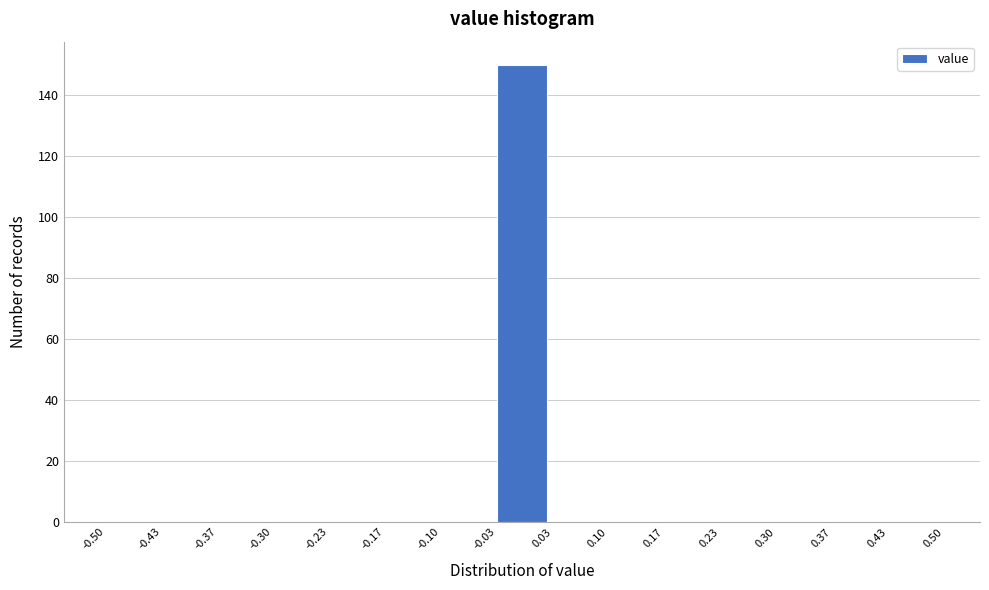

Reading left to right, transcribe this chart: for each bar, give the range it covers on the x-axis and its height. The values are not printed on the chart, so give them approximately, as read against the axis.

-0.50 to -0.43: 0
-0.43 to -0.37: 0
-0.37 to -0.30: 0
-0.30 to -0.23: 0
-0.23 to -0.17: 0
-0.17 to -0.10: 0
-0.10 to -0.03: 0
-0.03 to 0.03: 150
0.03 to 0.10: 0
0.10 to 0.17: 0
0.17 to 0.23: 0
0.23 to 0.30: 0
0.30 to 0.37: 0
0.37 to 0.43: 0
0.43 to 0.50: 0